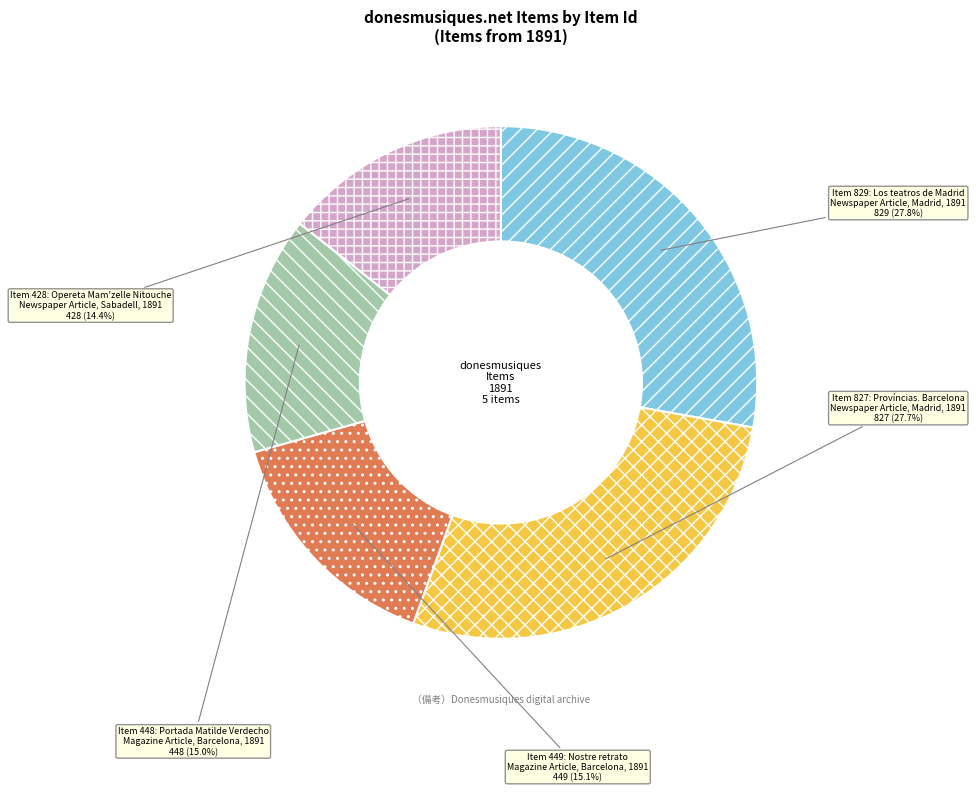

Which slice is the smallest?

Item 428